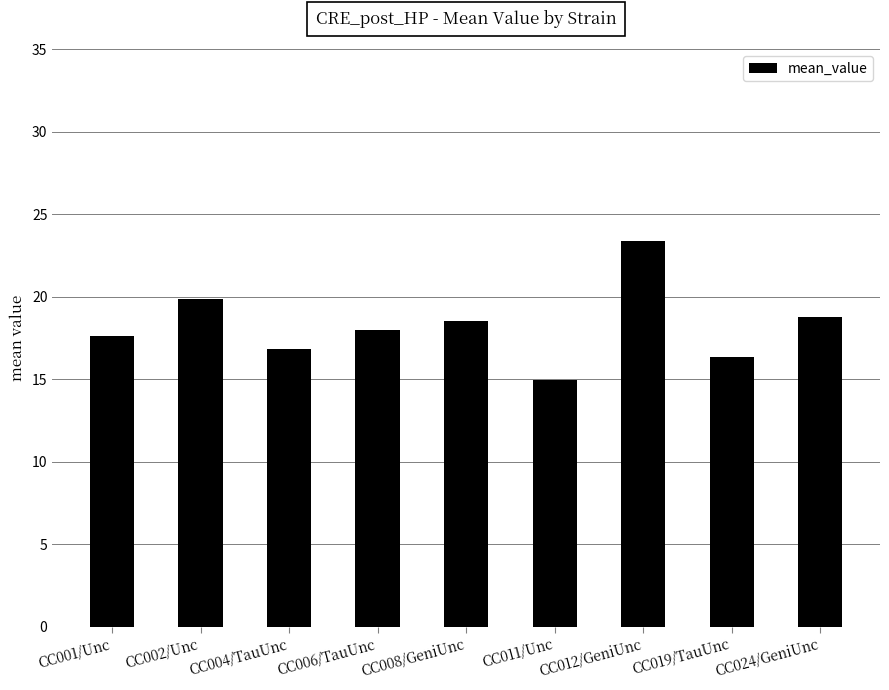

Are the bars horizontal?

No